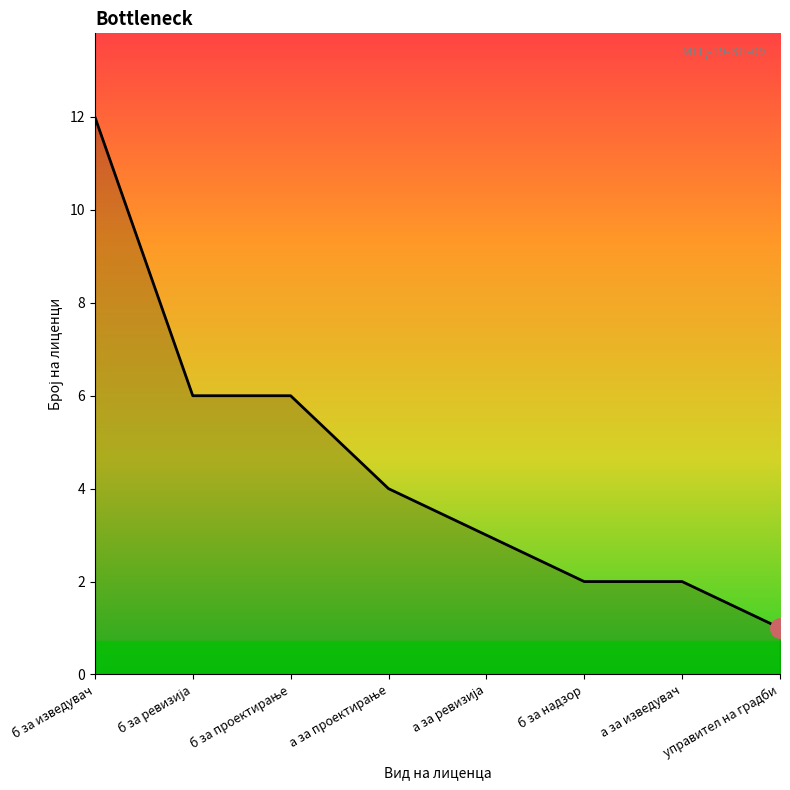

Which has a higher value, б за надзор or б за проектирање?

б за проектирање